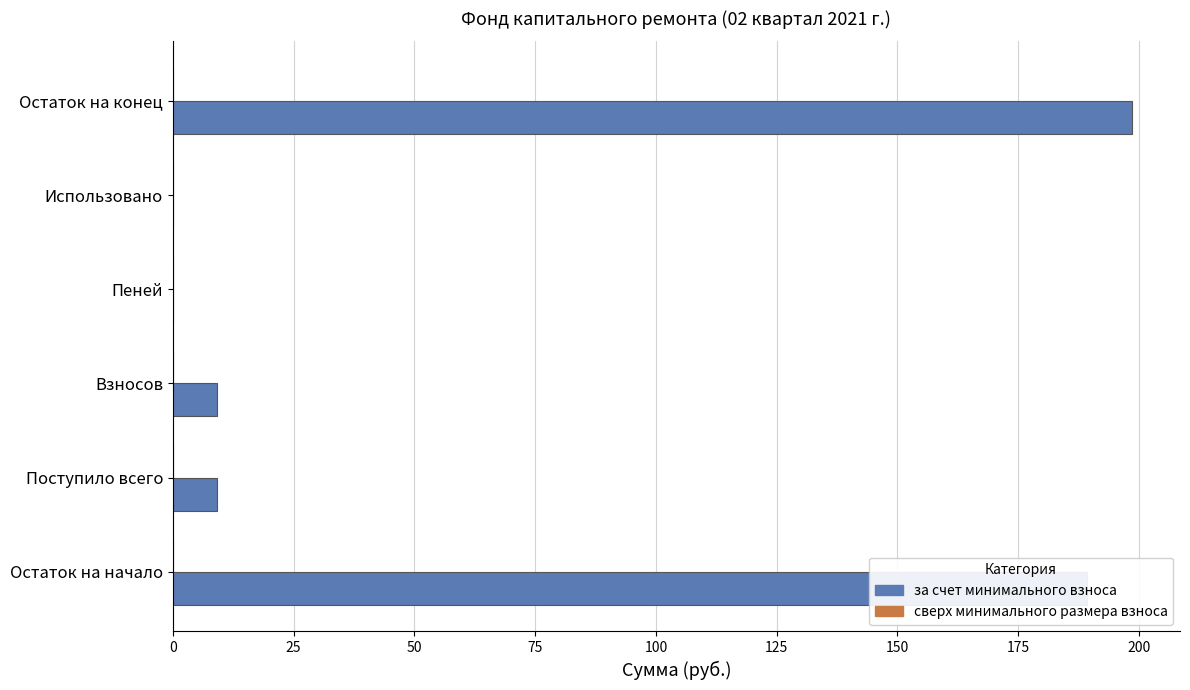

Which category has the highest value across all series?

Остаток на конец